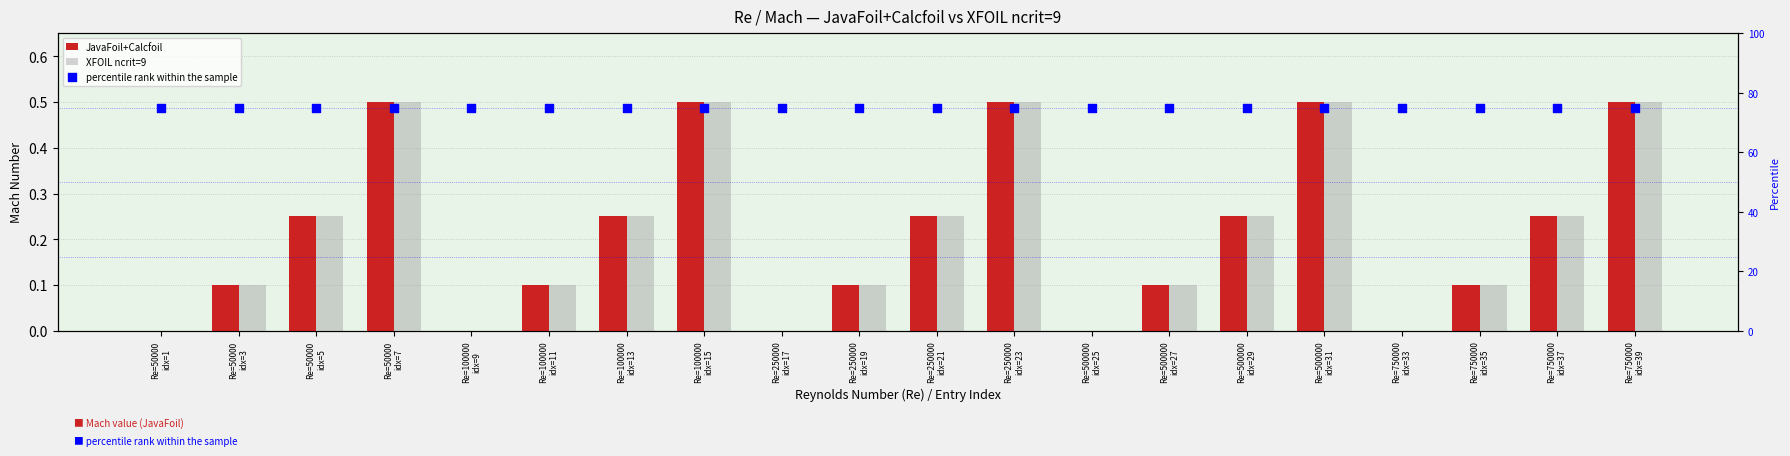

Which series reaches the minimum Y coordinate?

JavaFoil+Calcfoil